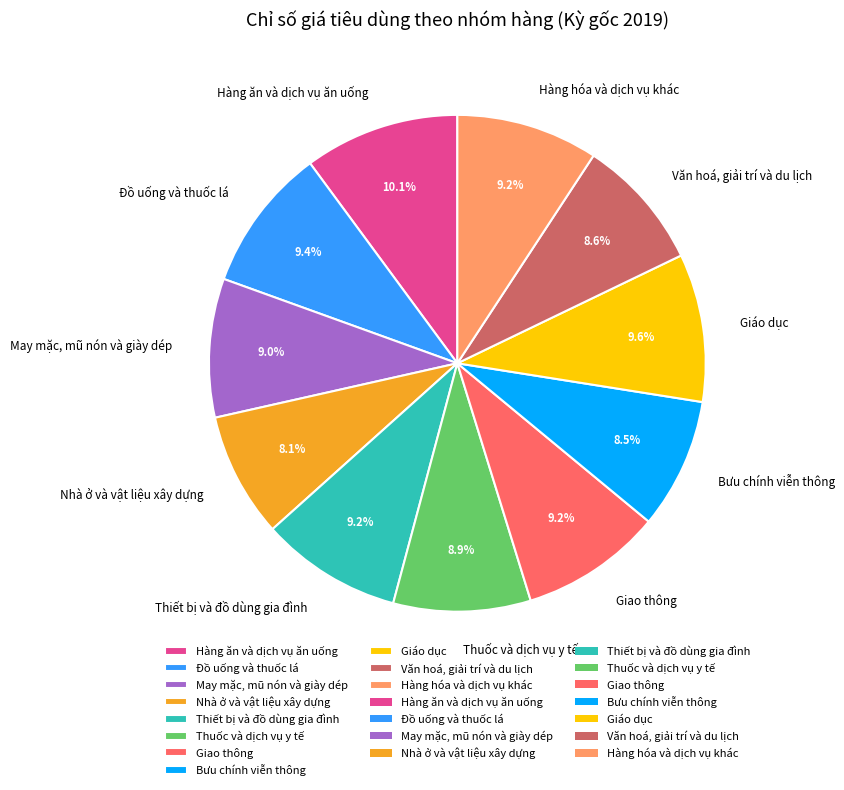

Is there a majority slice in this chart?

No